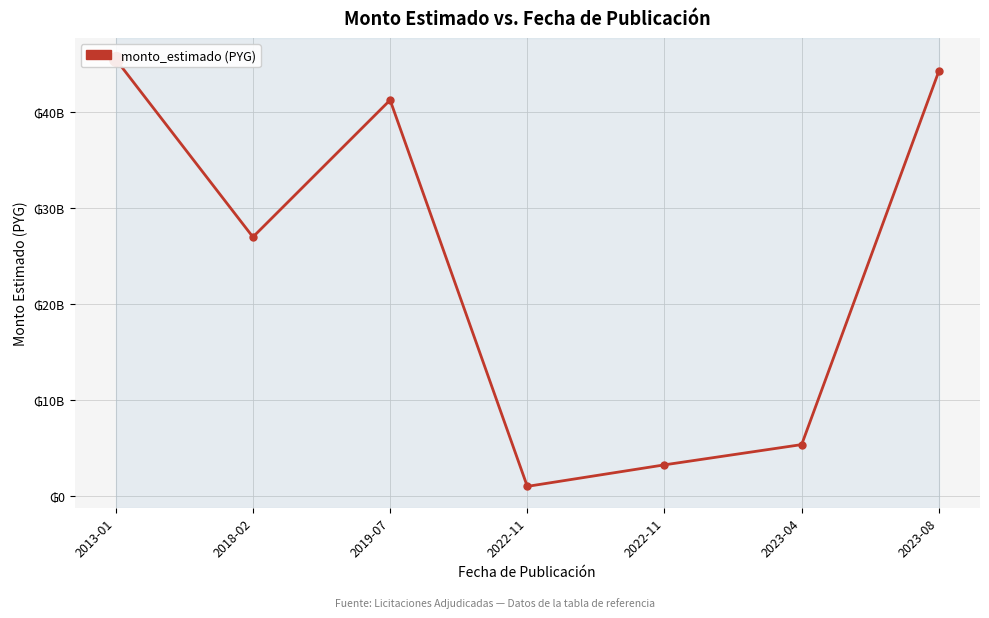

Reading left to right, what are all the values shown in this chart?

2013-01=45507128000	2018-02=26989600000	2019-07=41257327900	2022-11=1015631100	2022-11=3258640000	2023-04=5369066400	2023-08=44265343100